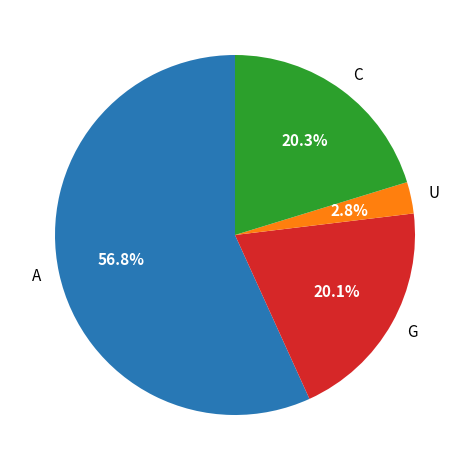

Count the number of slices in the pie.

4